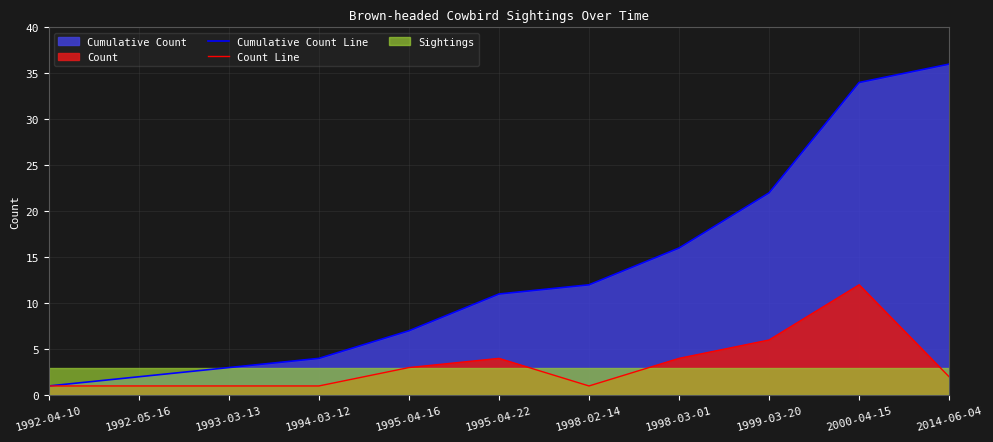

What is the spread (max minus min) of values at 1999-03-20?

16